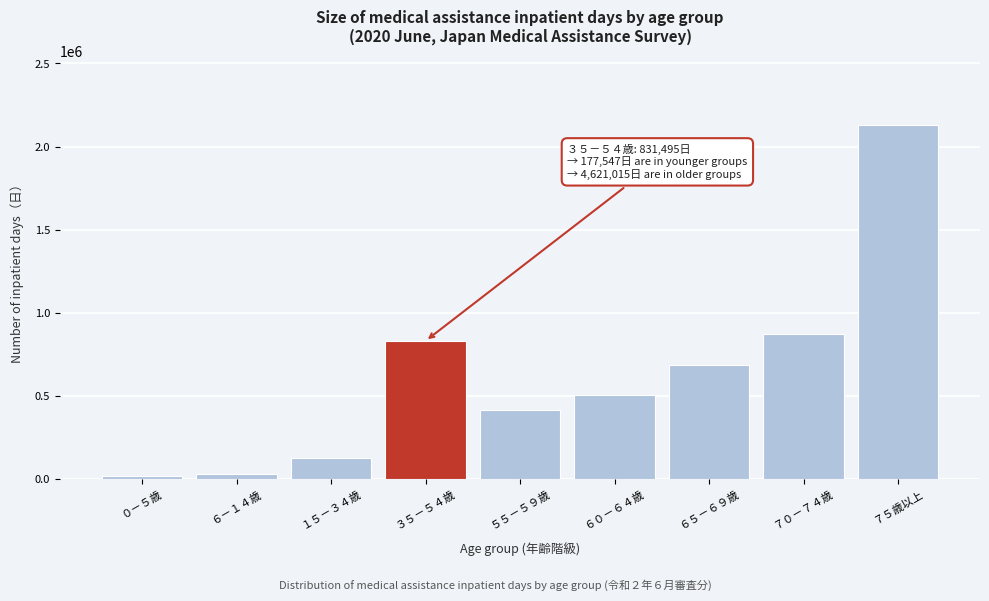

Reading right to left, what are all the values shown in this chart?

７５歳以上=2130804	７０－７４歳=875097	６５－６９歳=687359	６０－６４歳=508897	５５－５９歳=418858	３５－５４歳=831495	１５－３４歳=128814	６－１４歳=31362	０－５歳=17371